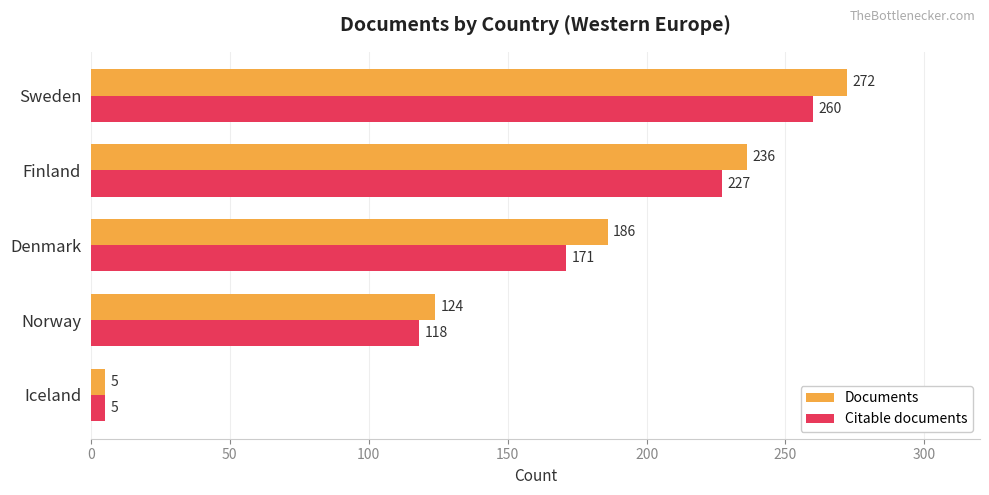

List the series in order of their peak value, highest first.

Documents, Citable documents